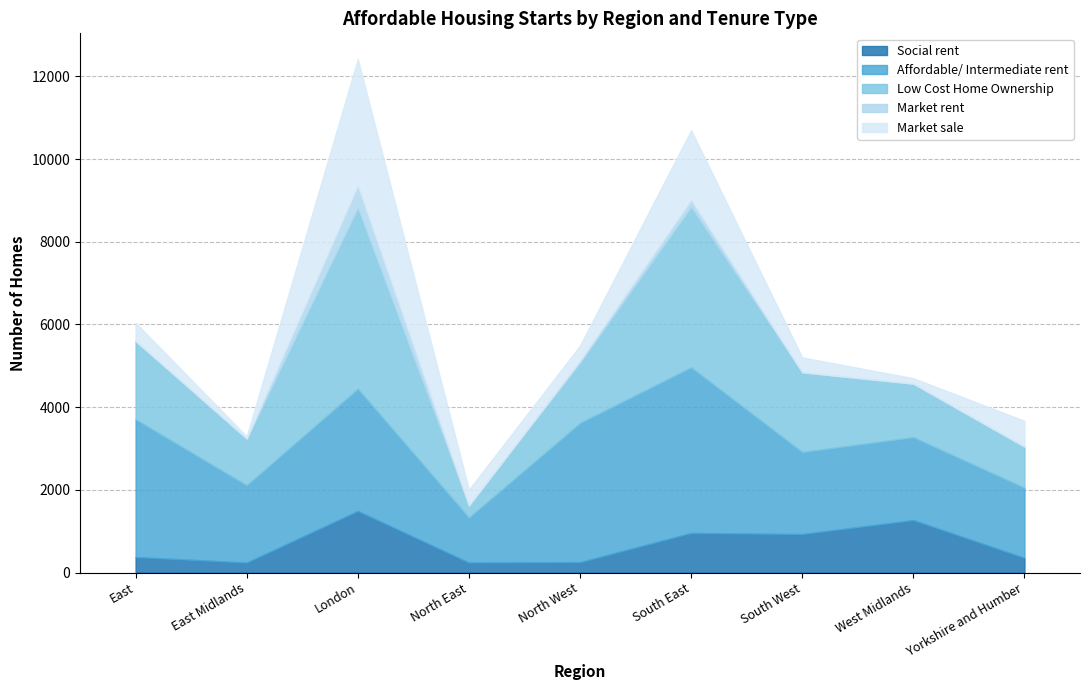

After their last crossing, which series has the higher values: Social rent or Market sale?

Market sale